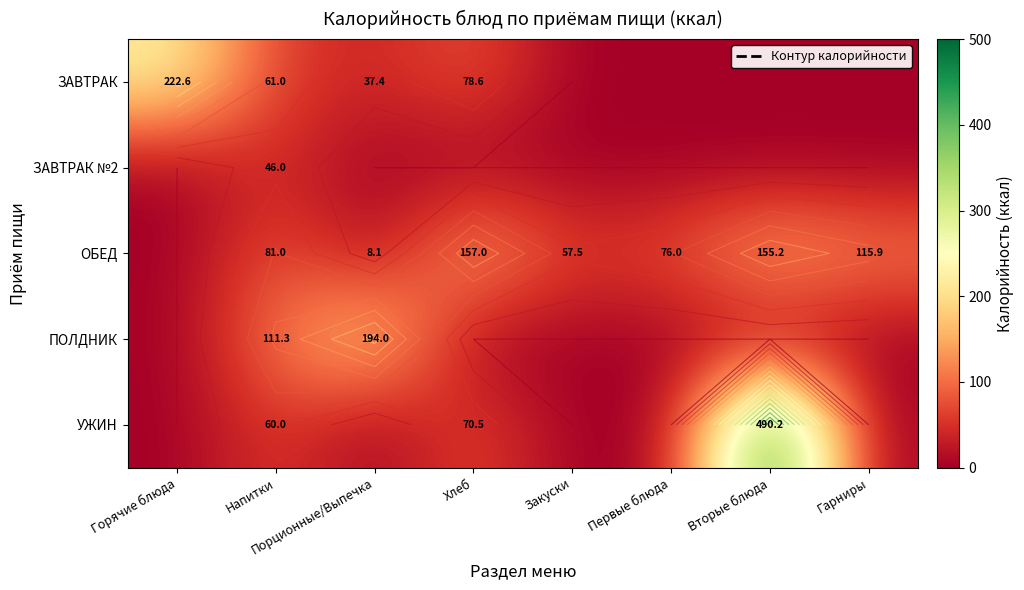

Which series has the largest range (max minus min)?

УЖИН